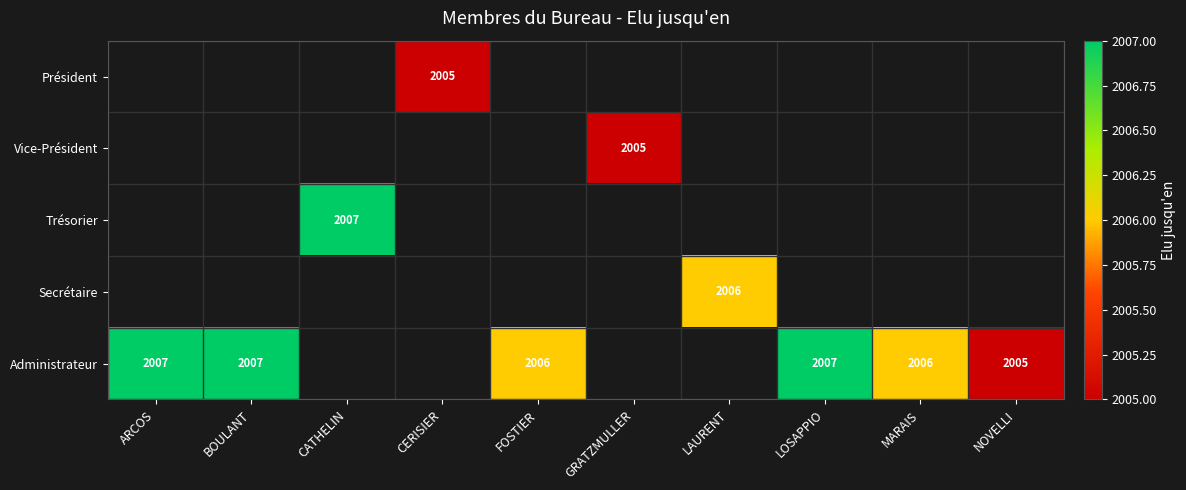

True or false: Administrateur has a value of 2006 at MARAIS.

True